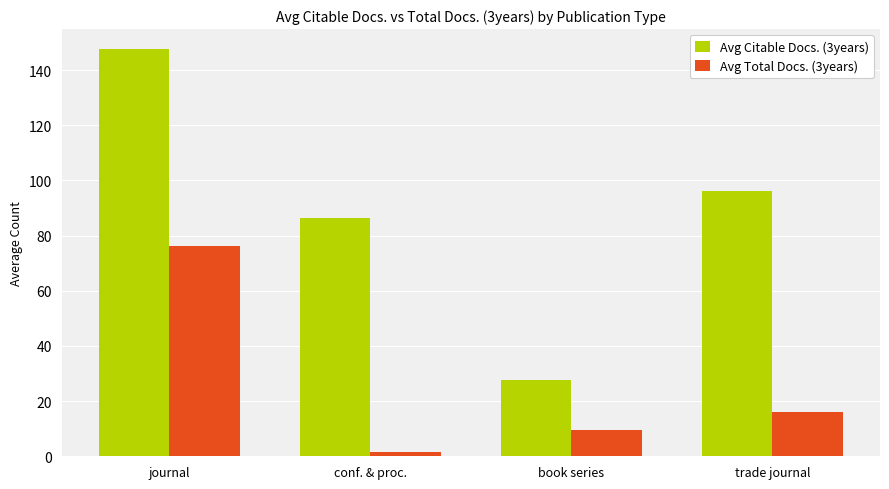

What is the spread (max minus min) of values at trade journal?

80.0